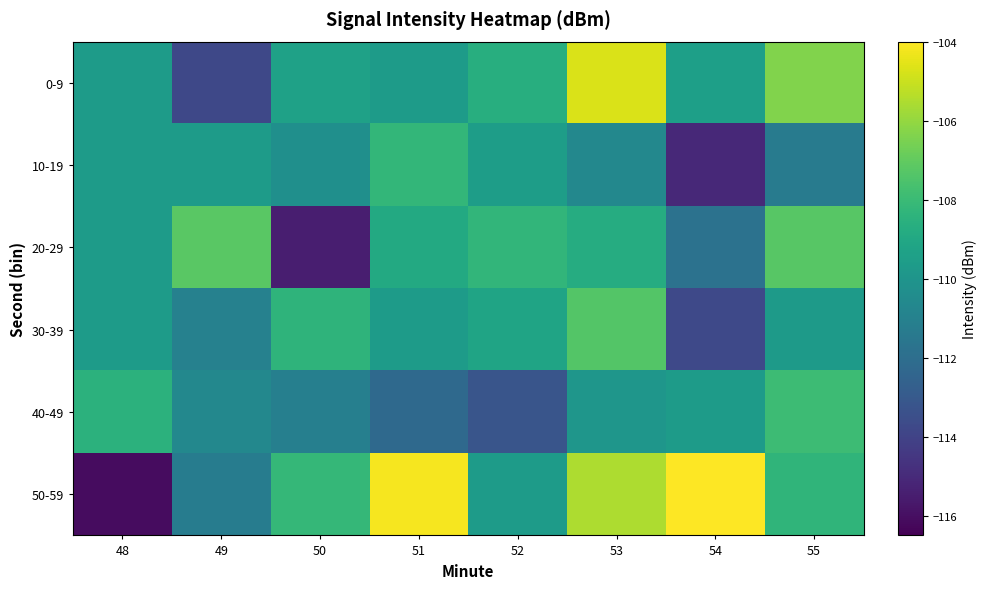

Rank the series by their maximum value, from highest to lowest.

50-59, 0-9, 20-29, 30-39, 40-49, 10-19